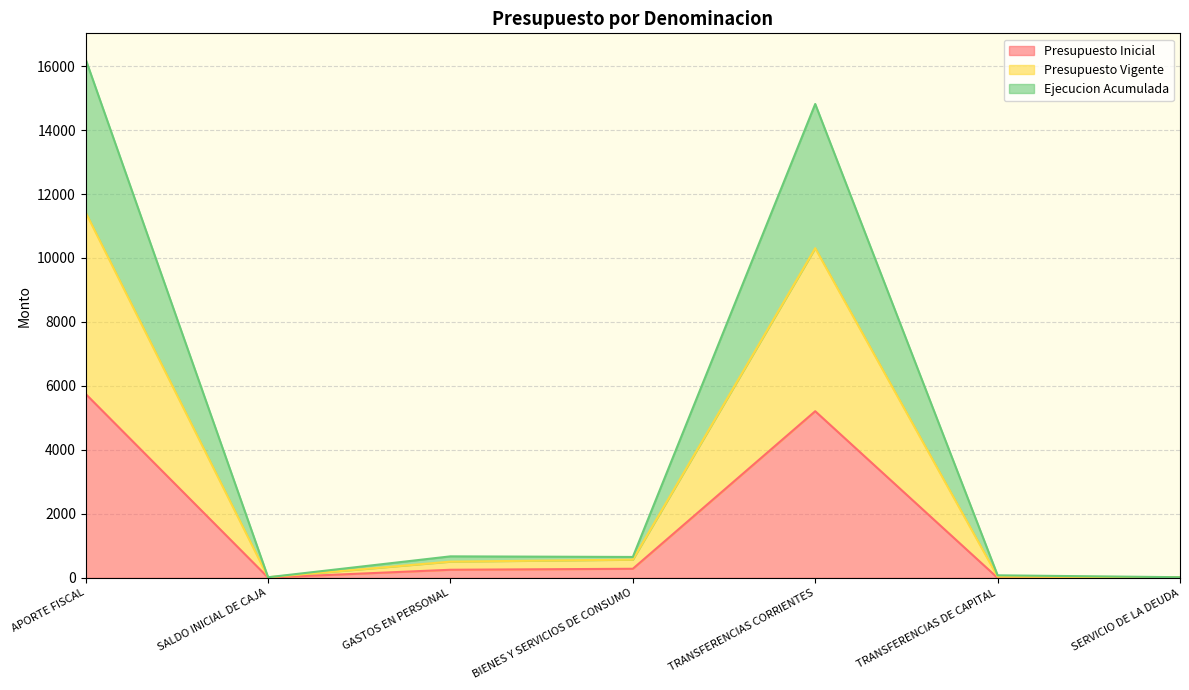

Which series has the largest range (max minus min)?

Ejecucion Acumulada